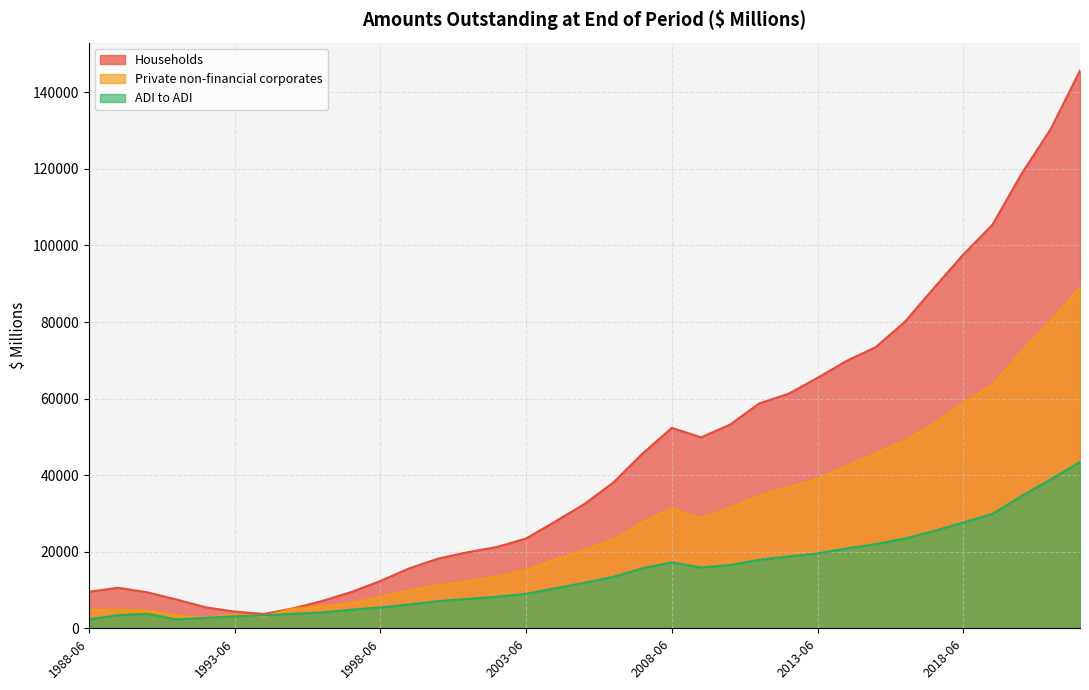

What is the sum of the Private non-financial corporates values at 2015-06 and 2021-06?

125801